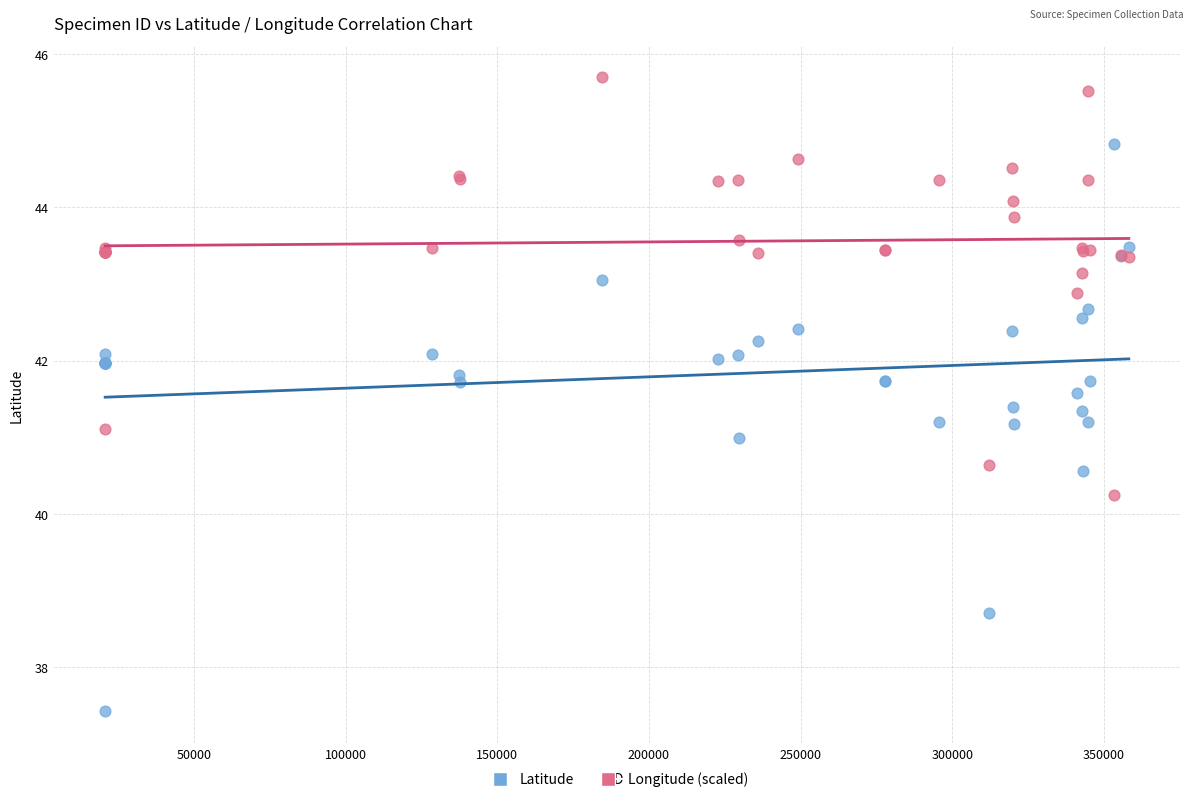

Which series reaches the maximum Y coordinate?

Longitude (scaled)